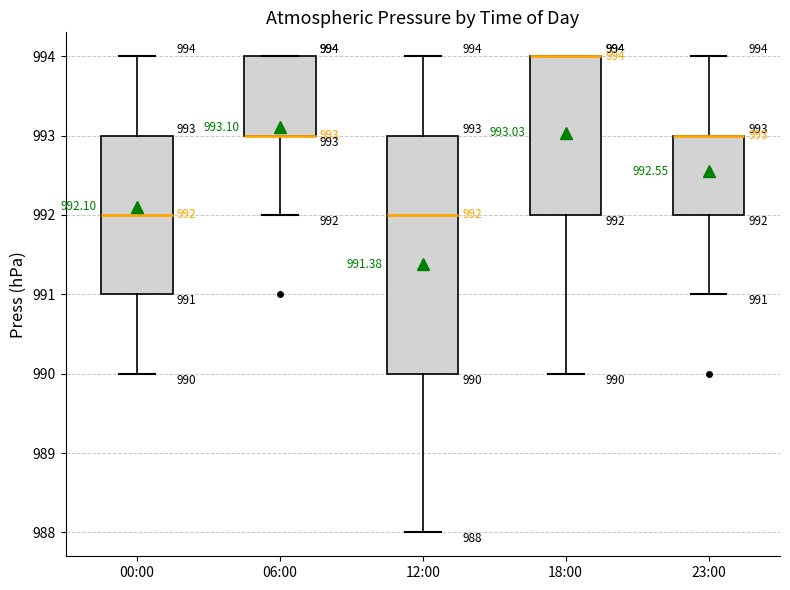

Which box is the tallest, from its lower edge to its upper edge?

12:00